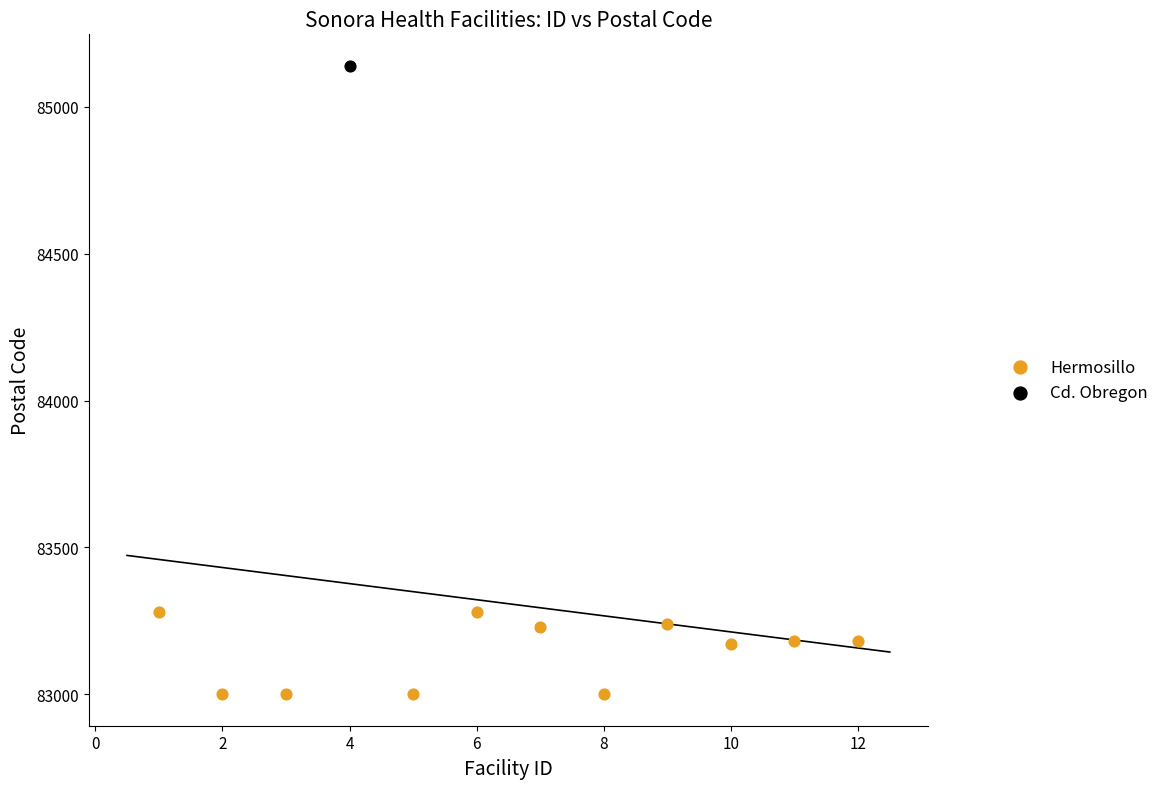

What are all the series names shown in the legend?

Hermosillo, Cd. Obregon